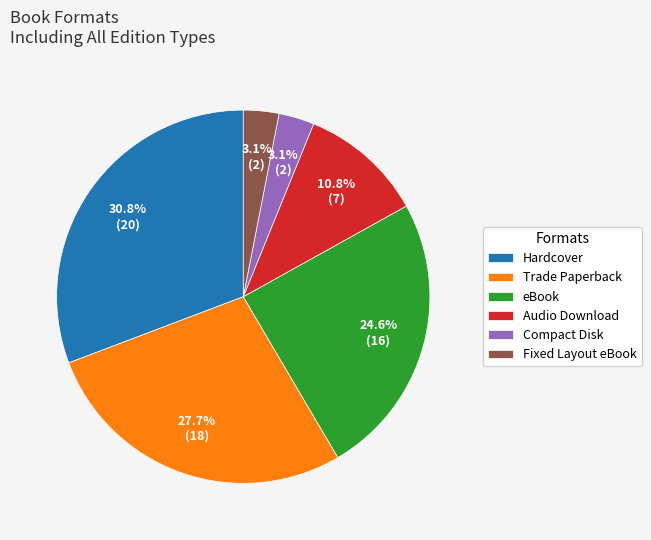

To the nearest percent, what is the difference between the largest and smallest slice percentages?

28%